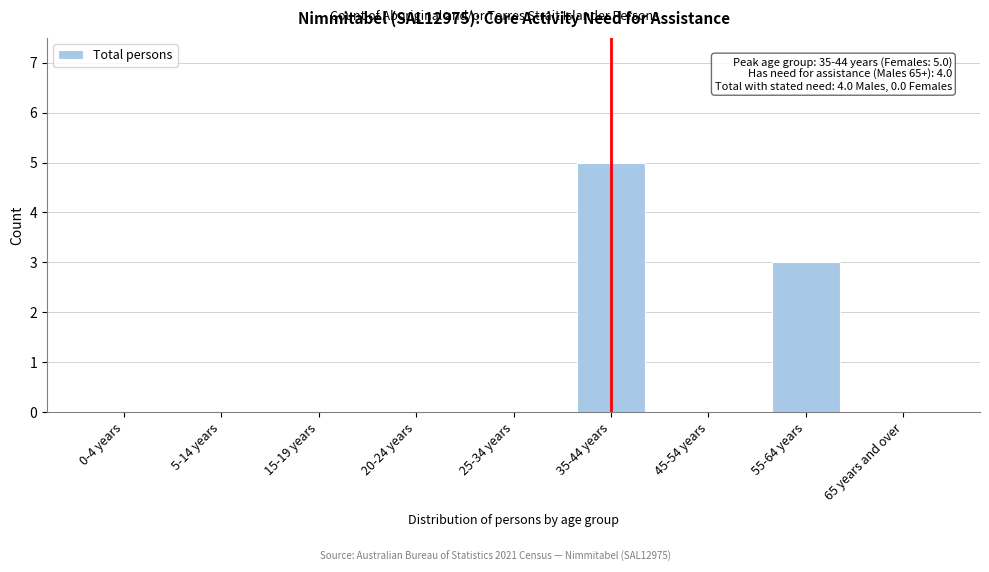

Reading right to left, extract all data points from this chart.

65 years and over=0	55-64 years=3	45-54 years=0	35-44 years=5	25-34 years=0	20-24 years=0	15-19 years=0	5-14 years=0	0-4 years=0